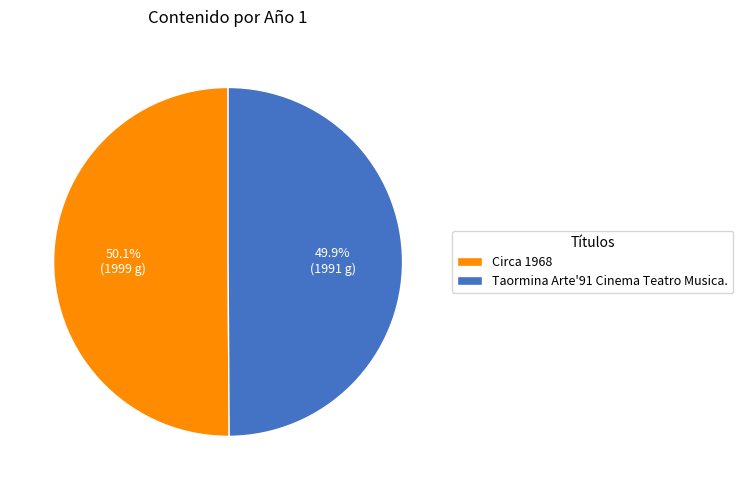

True or false: Circa 1968 accounts for 50% of the total.

True